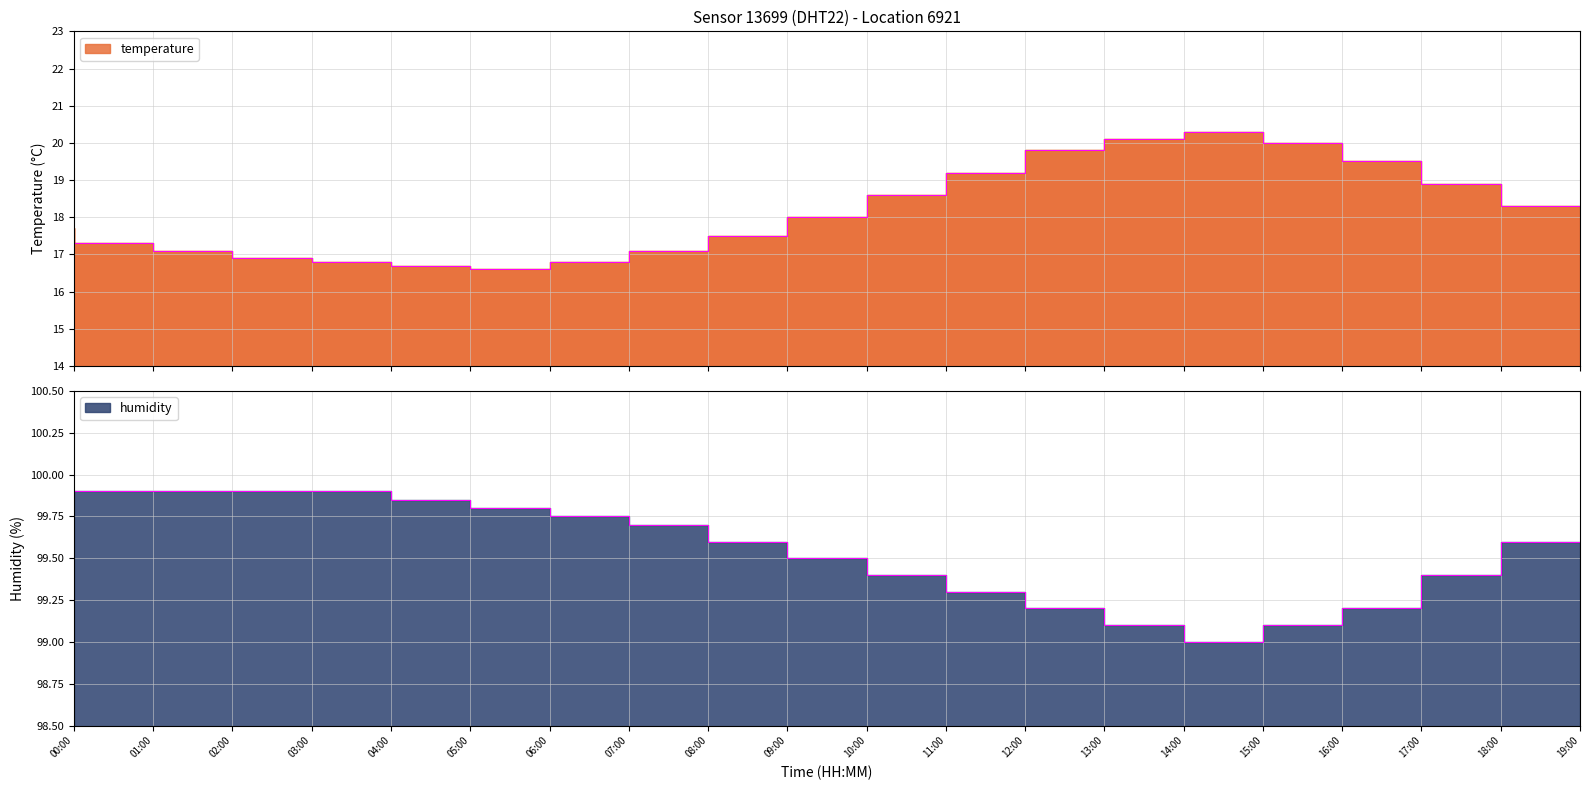

Is the value of temperature at 04:00 greater than the value of humidity at 12:00?

No